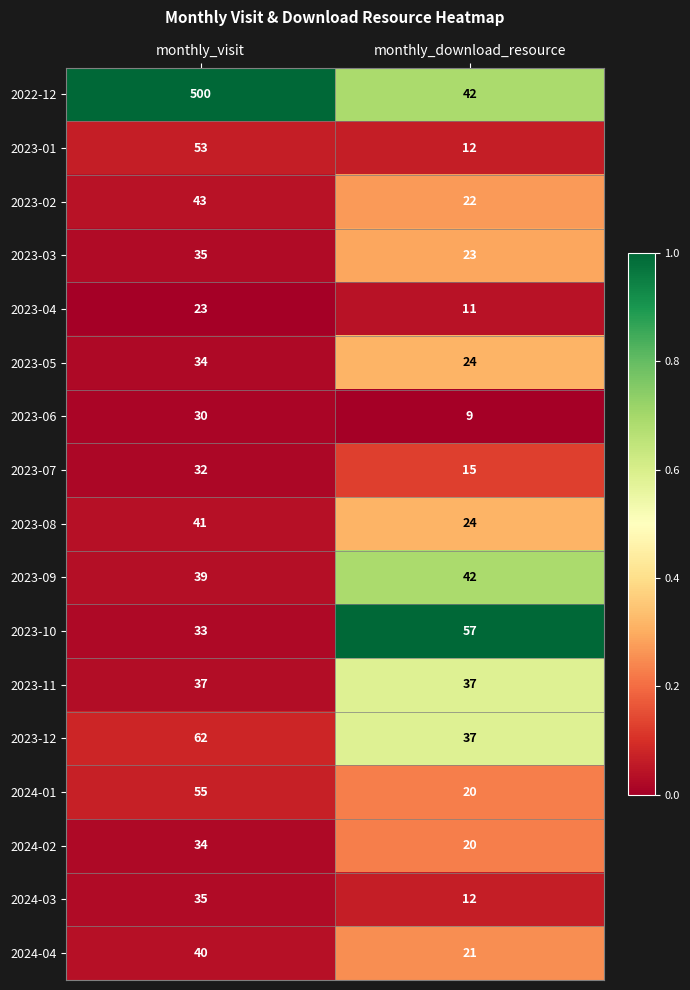

Is it true that 2022-12 equals 42 at monthly_download_resource?

True